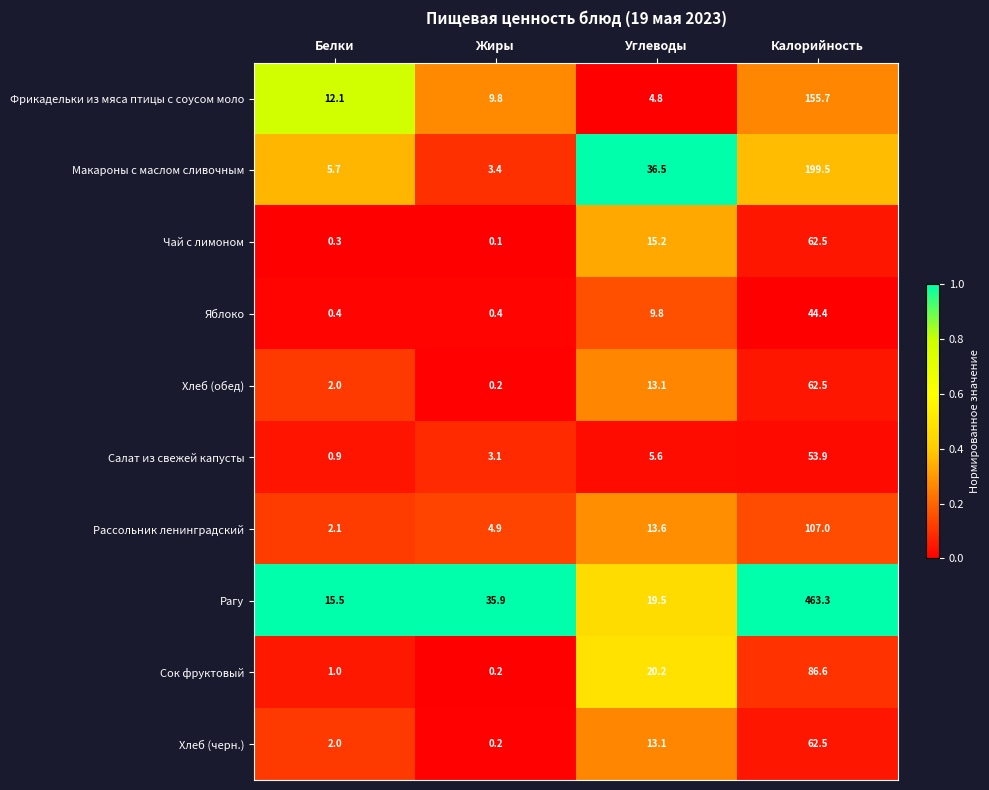

Which category has the highest value across all series?

Калорийность